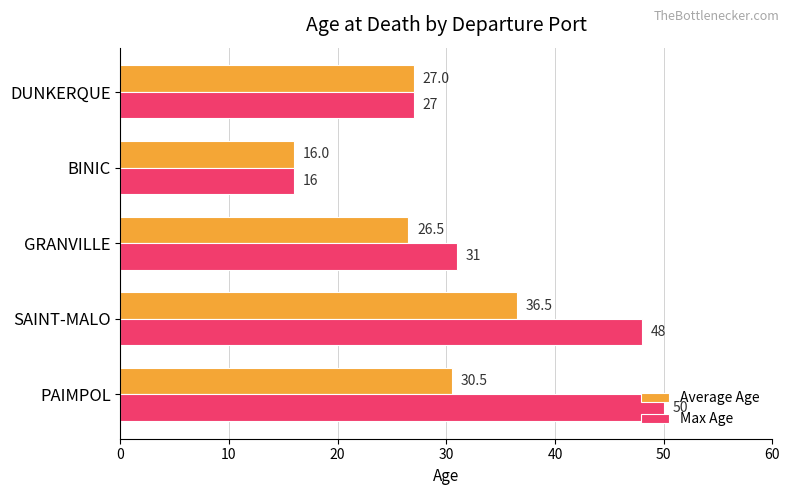

Count the number of data series in this chart.

2